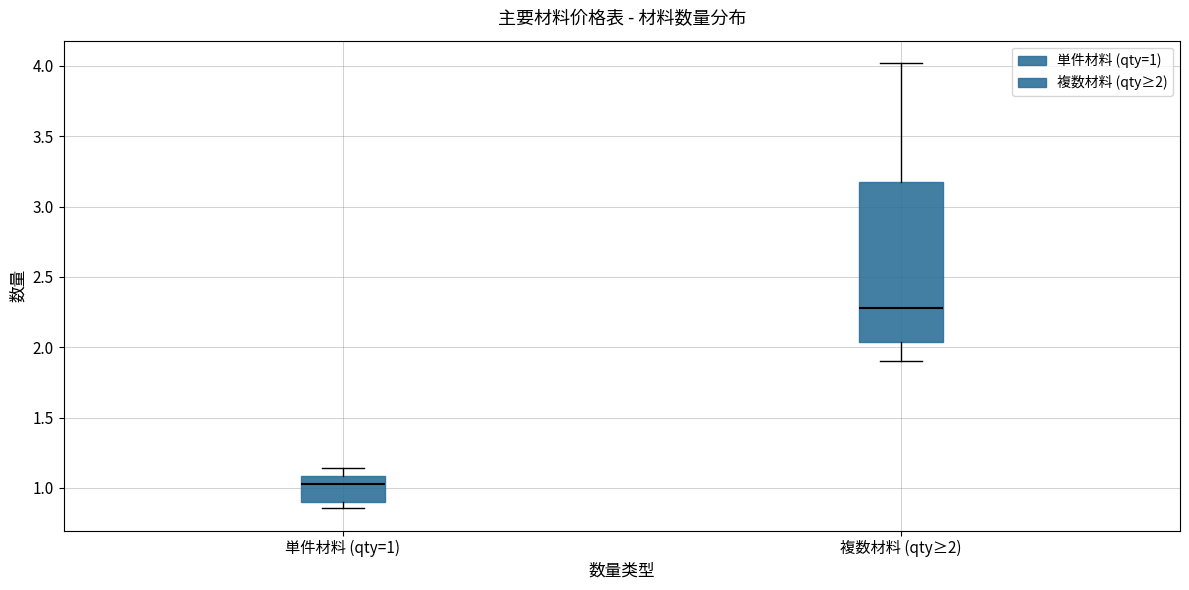

Reading left to right, read every box against the y-axis: the position of its median line, the range the box covers, and the ends of its whiskers. The values are not printed on the chart, so give them approximately, as read against the axis.

単件材料 (qty=1): median 1.05, box 0.90 to 1.10, whiskers 0.85 to 1.15
複数材料 (qty≥2): median 2.30, box 2.05 to 3.20, whiskers 1.90 to 4.00